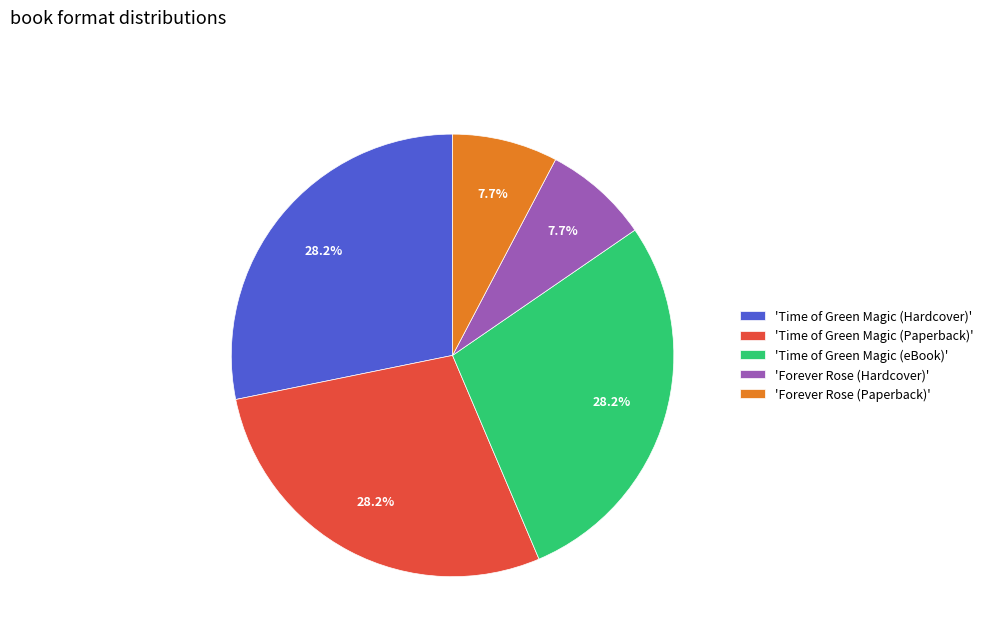

Is there a majority slice in this chart?

No